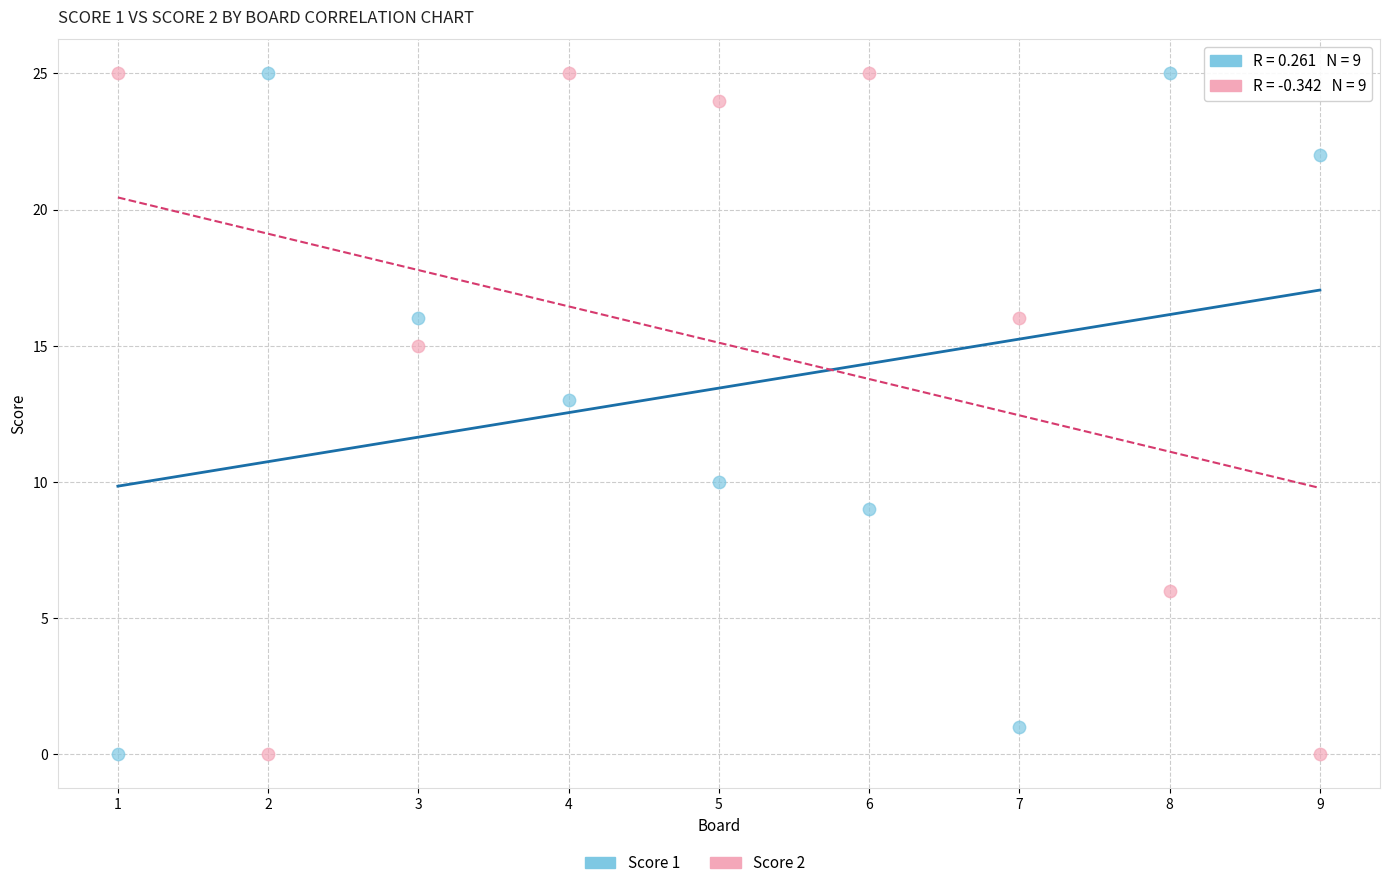

What is the X range (max minus min) for the scatter plot?

8